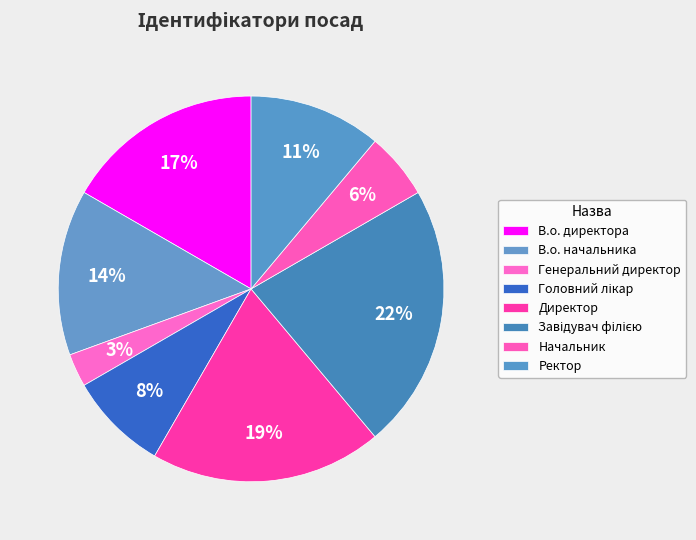

Count the number of slices in the pie.

8